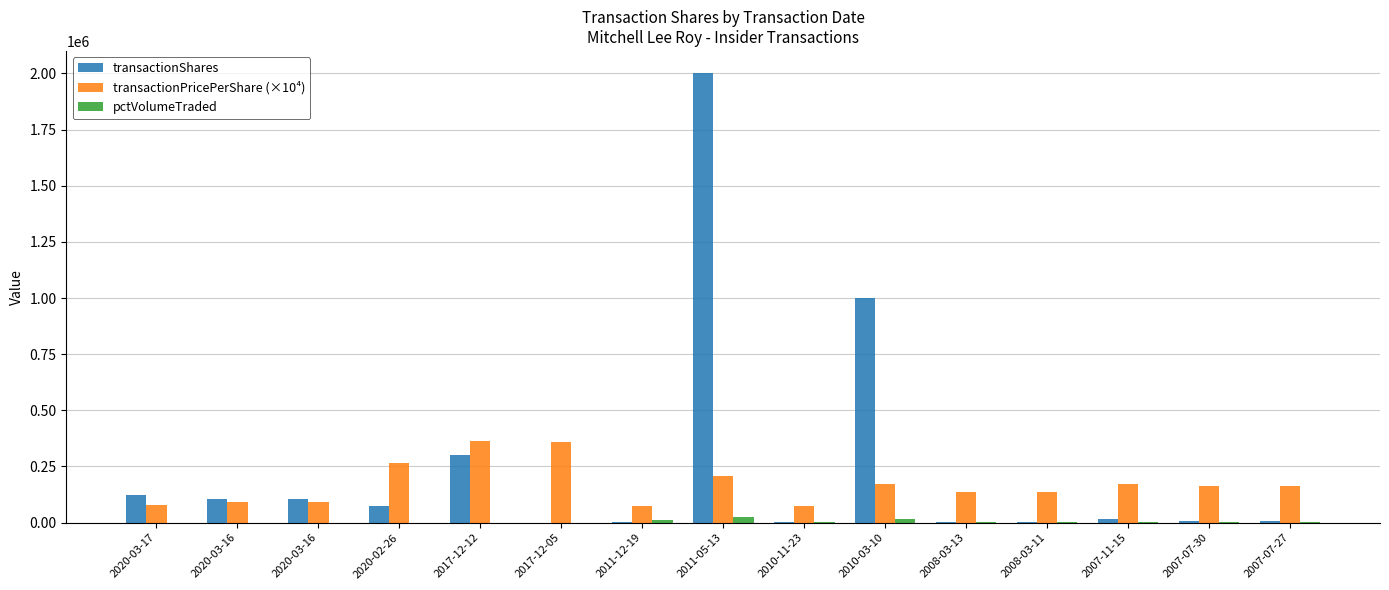

What are all the series names shown in the legend?

transactionShares, transactionPricePerShare (×10⁴), pctVolumeTraded